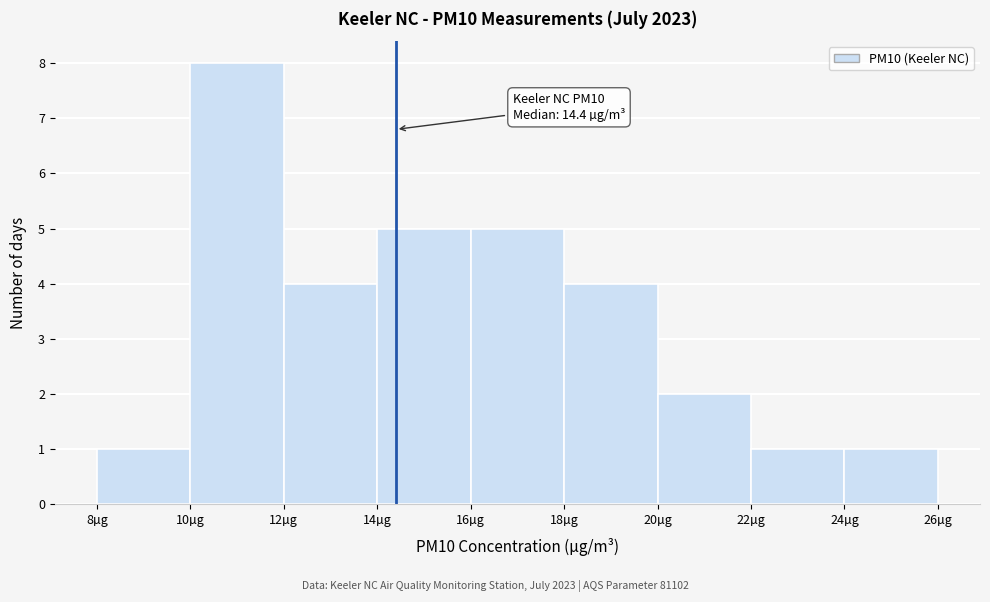

Which range on the x-axis has the tallest bar?

10 to 12